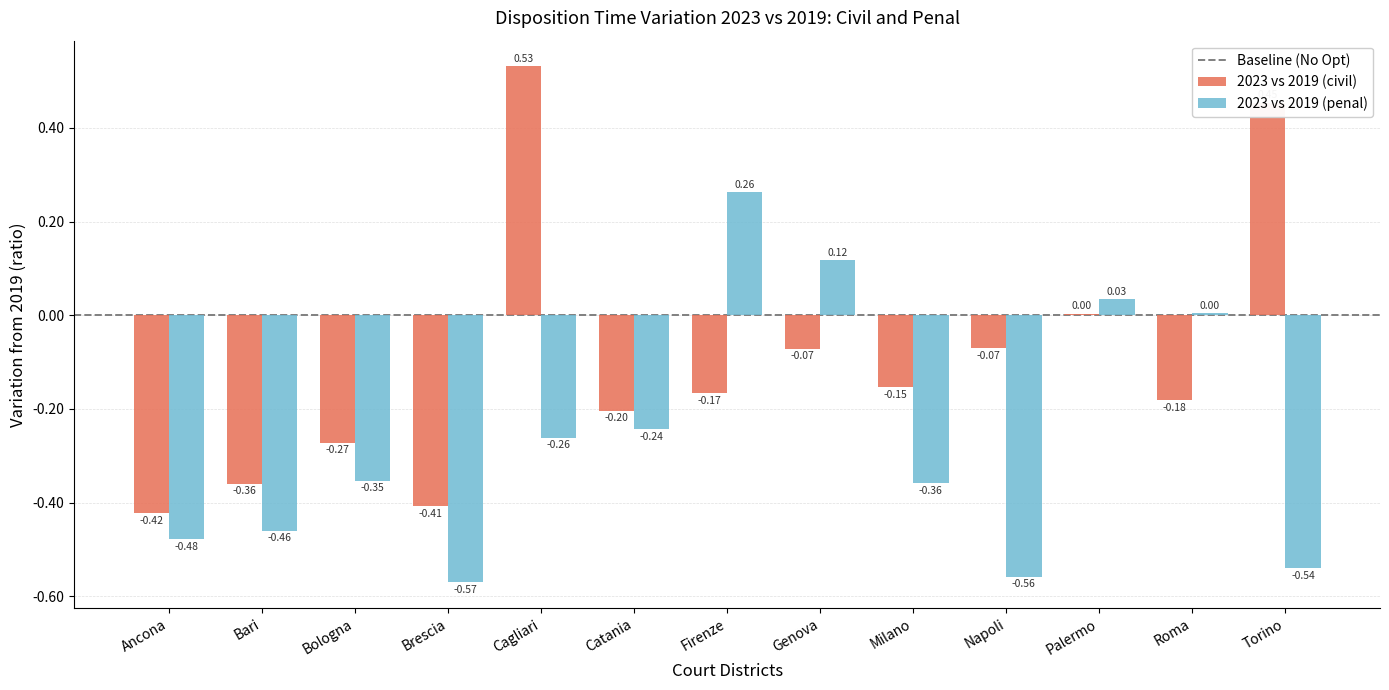

Between Bologna and Cagliari, which series saw the biggest shift?

2023 vs 2019 (civil)